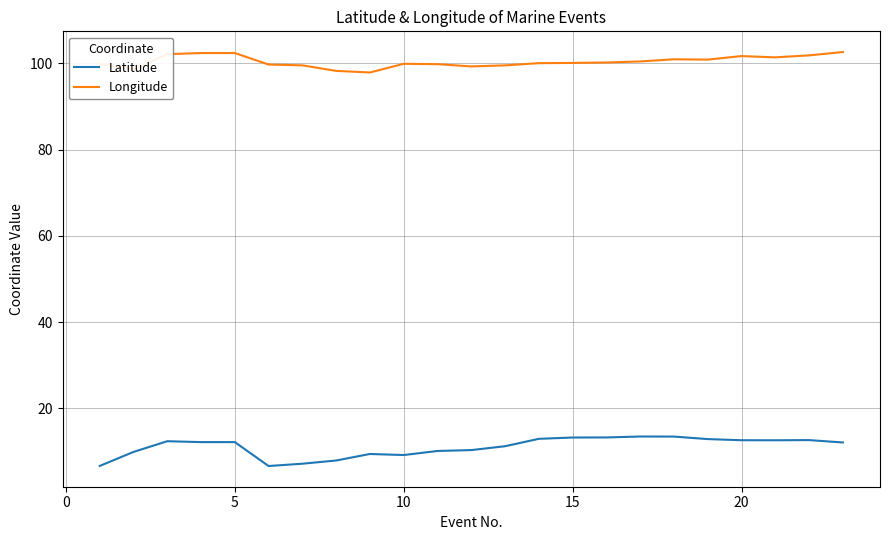

What is the minimum value shown in the chart?

6.6